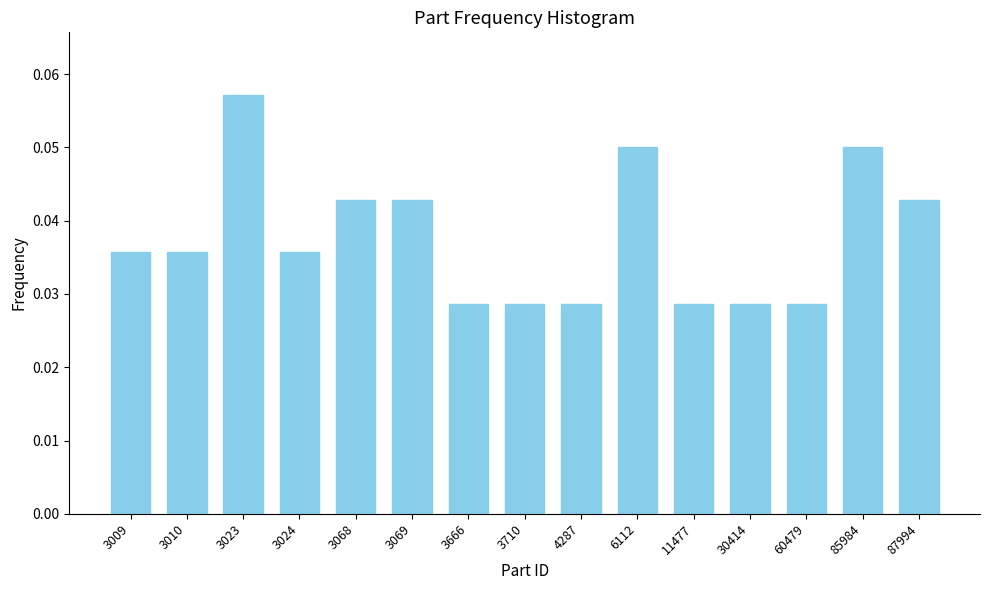

Is it true that the value at 3023 is 0.0?

False